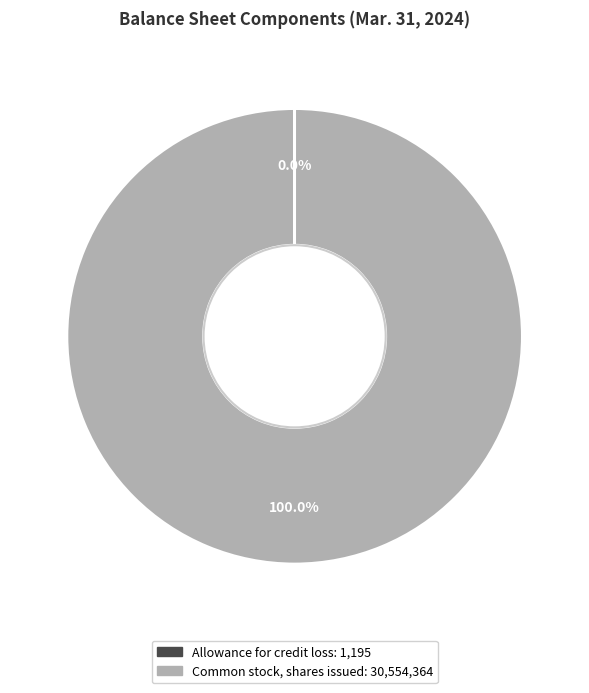

What is the largest slice in the pie chart?

Common stock, shares issued